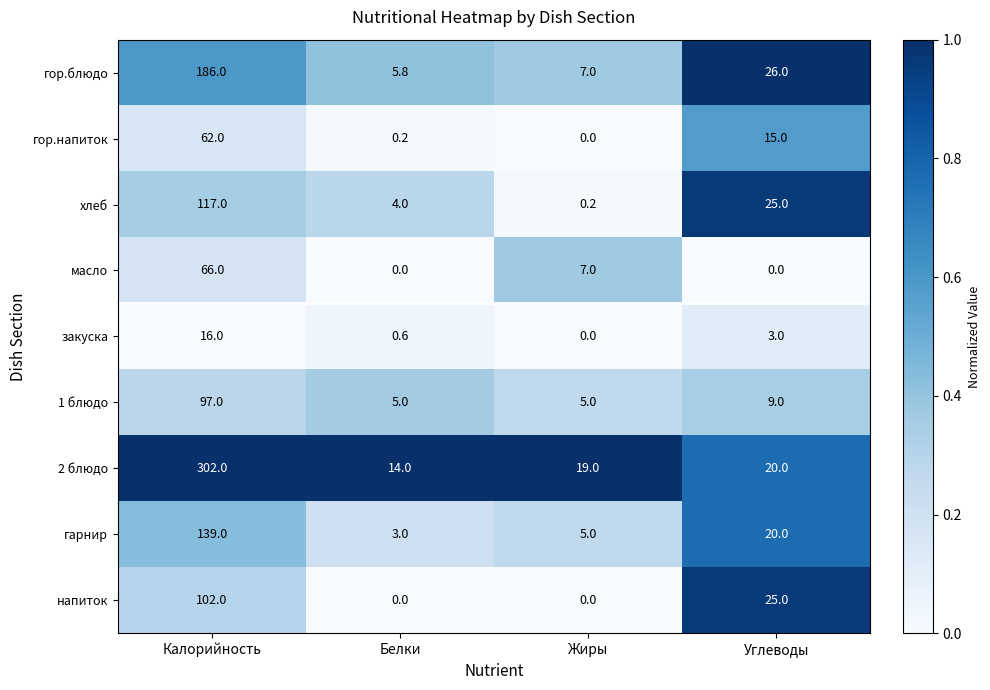

Rank the series by their maximum value, from lowest to highest.

закуска, гор.напиток, масло, 1 блюдо, напиток, хлеб, гарнир, гор.блюдо, 2 блюдо